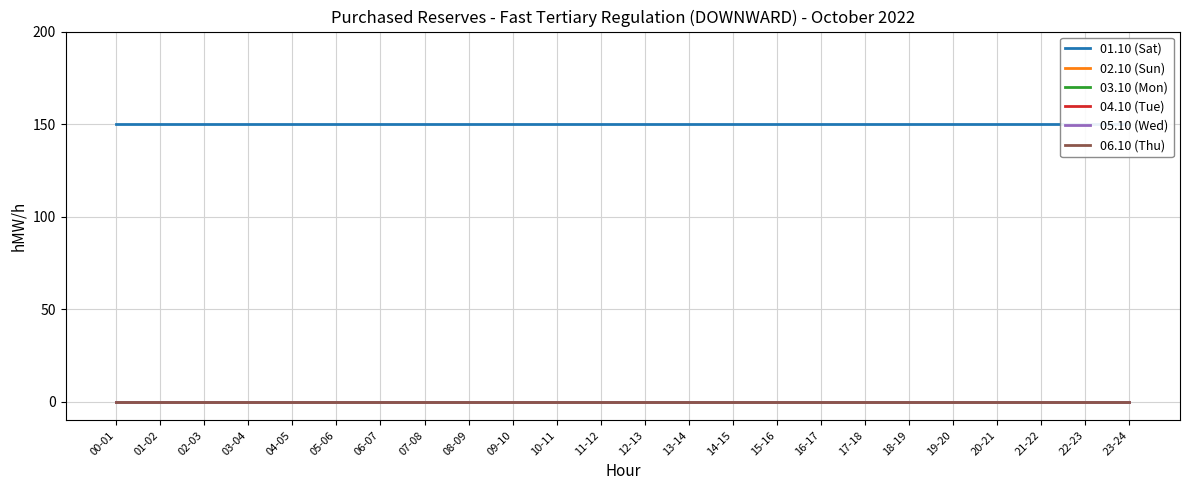

True or false: 06.10 (Thu) has more than 1 points higher than both neighbors.

False